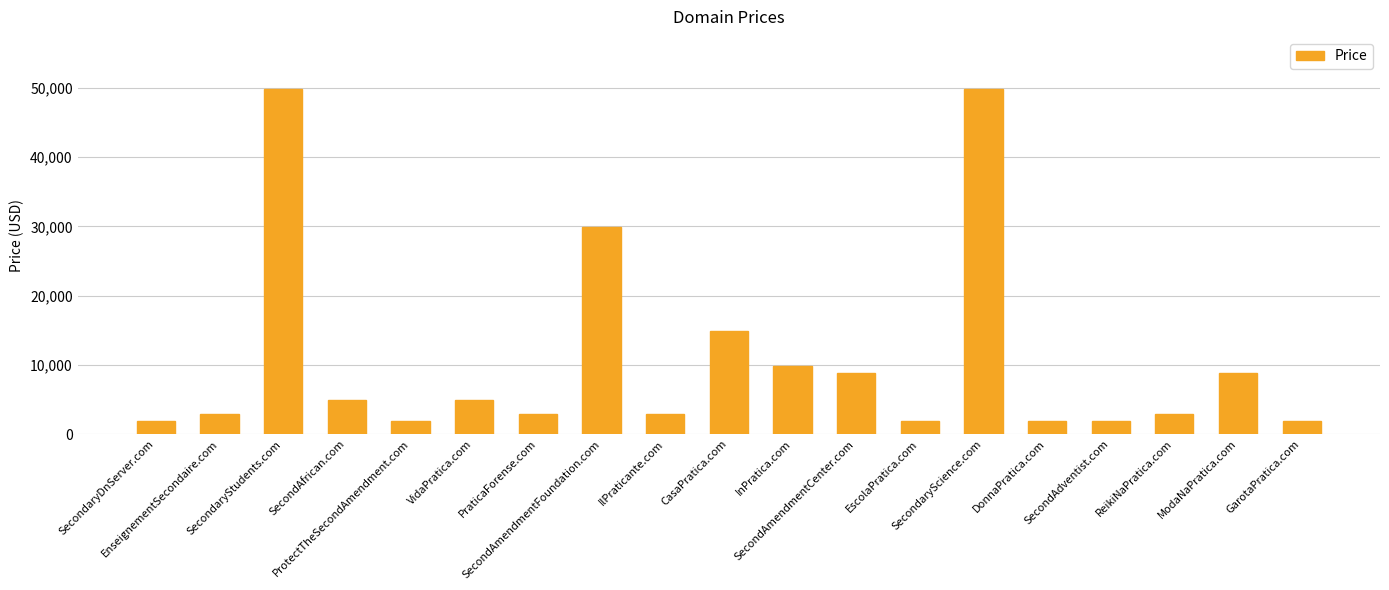

Are the bars horizontal?

No